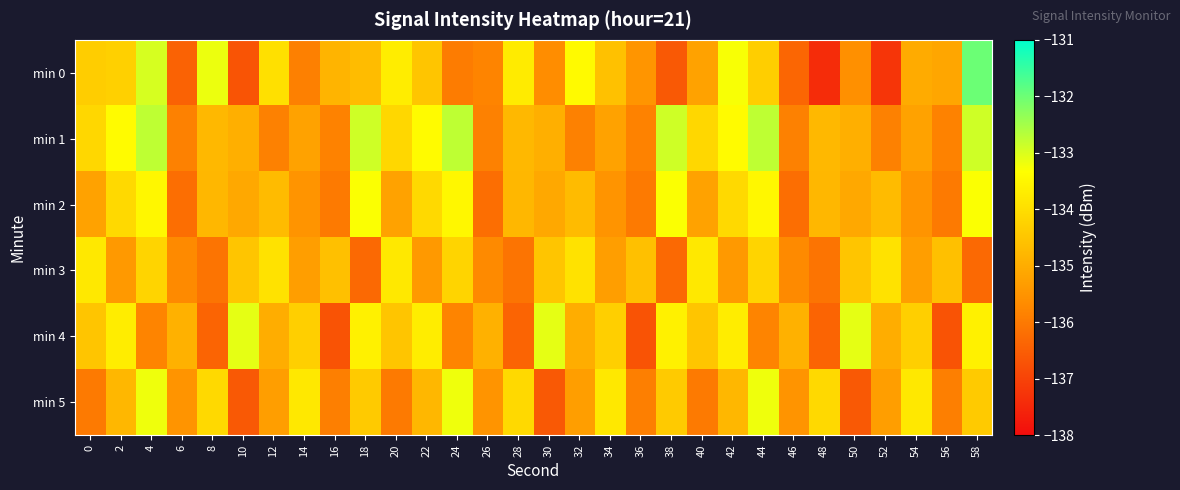

Rank the series by their maximum value, from highest to lowest.

min 0, min 1, min 4, min 5, min 2, min 3